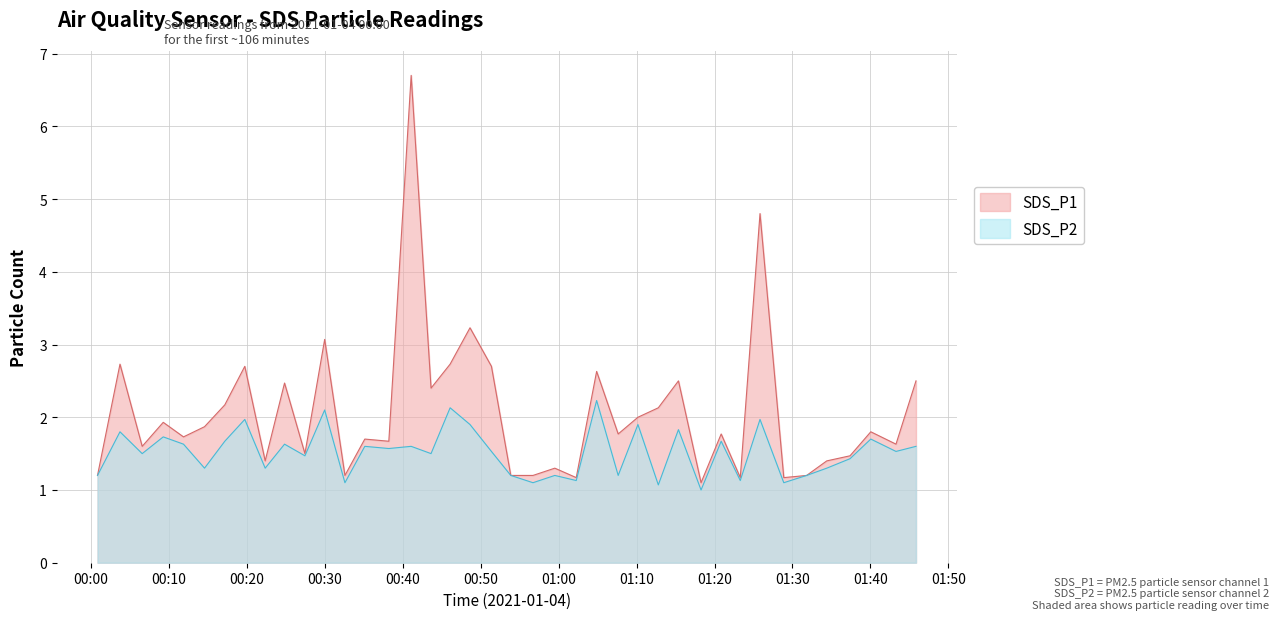

How many lines are shown in the chart?

2